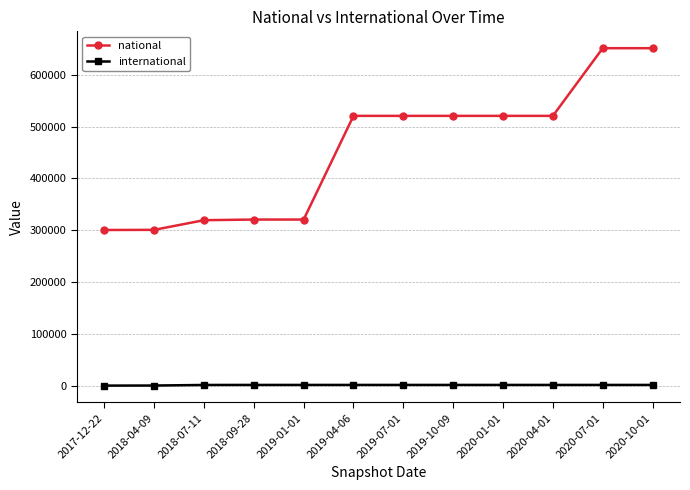

Which series changed the most between 2019-07-01 and 2020-10-01?

national